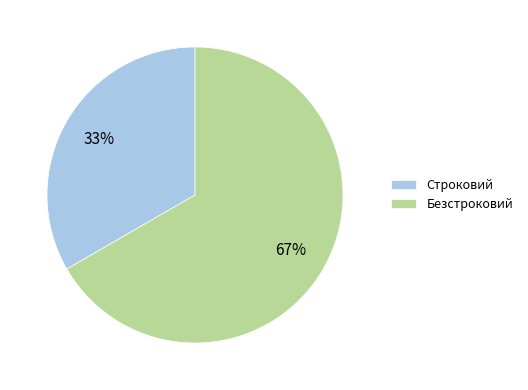

How many segments does this pie chart have?

2